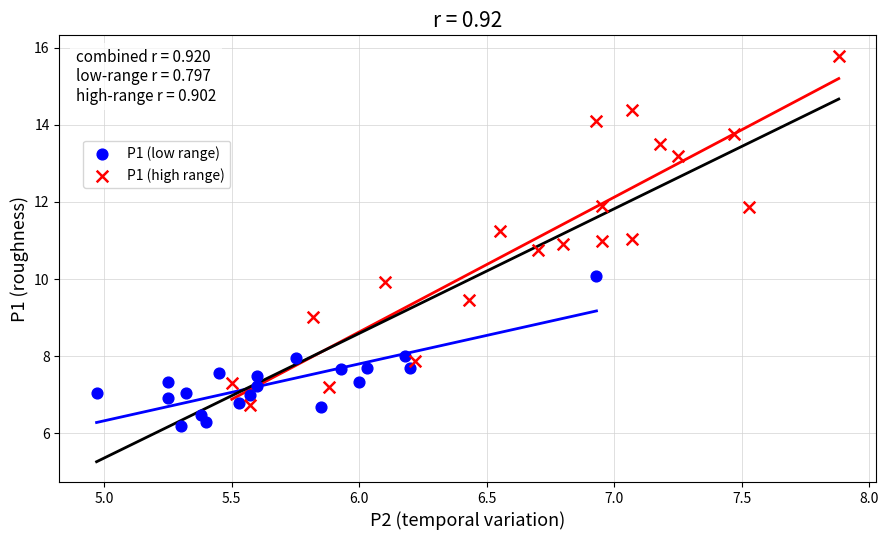

Which series has the largest Y range (max minus min)?

P1 (high range)